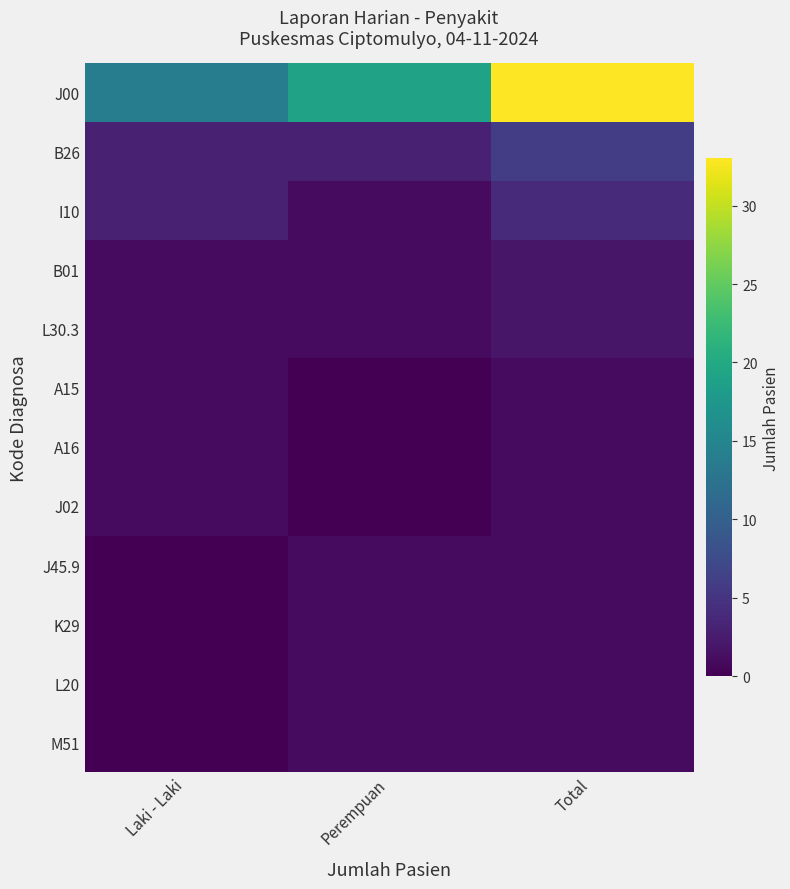

Which series has the largest range (max minus min)?

J00